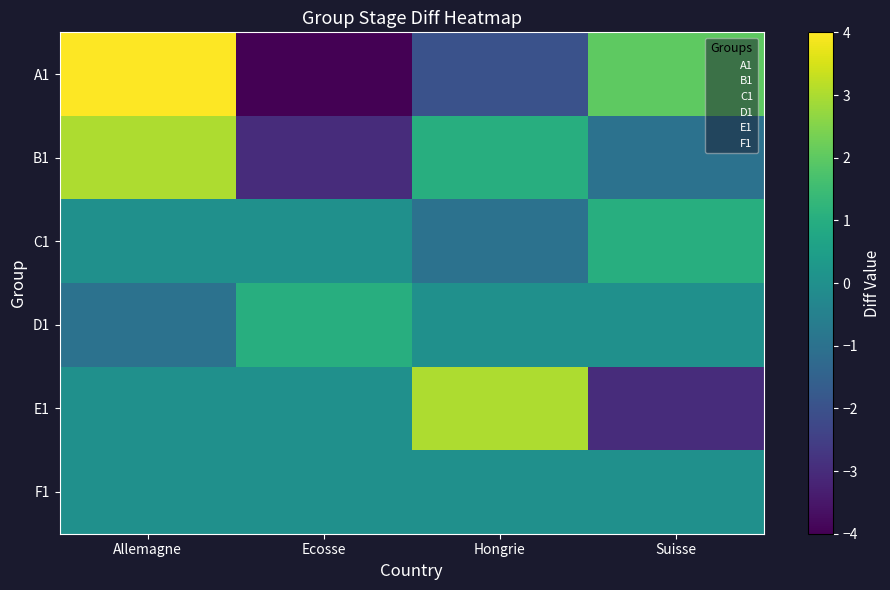

At Suisse, list the series in order from largest to smallest.

A1, C1, D1, F1, B1, E1